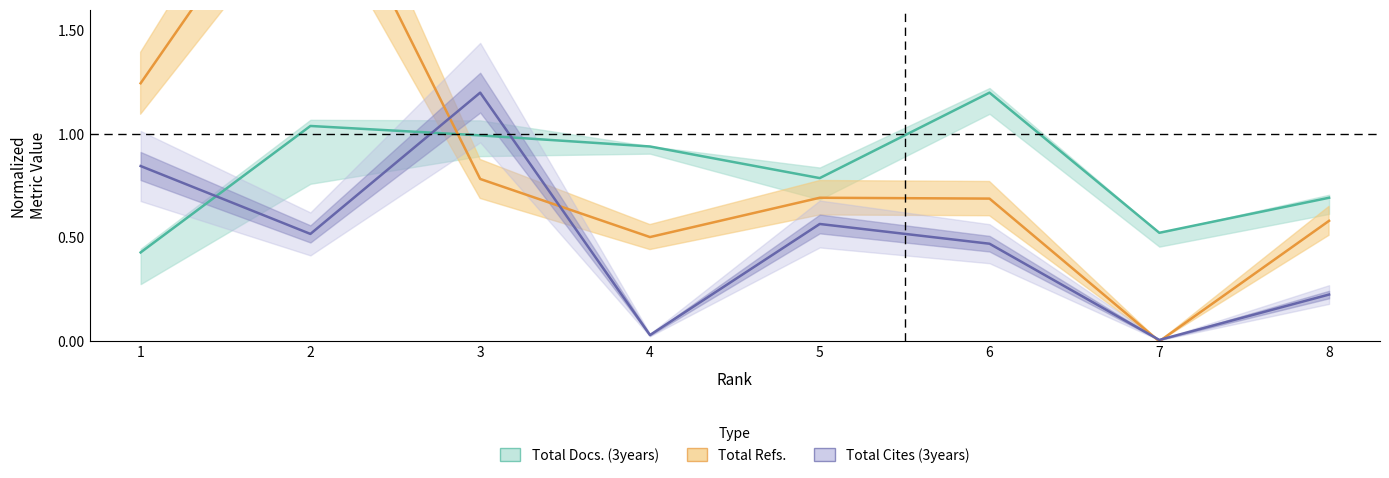

What is the total value across all series at 8?

1.5